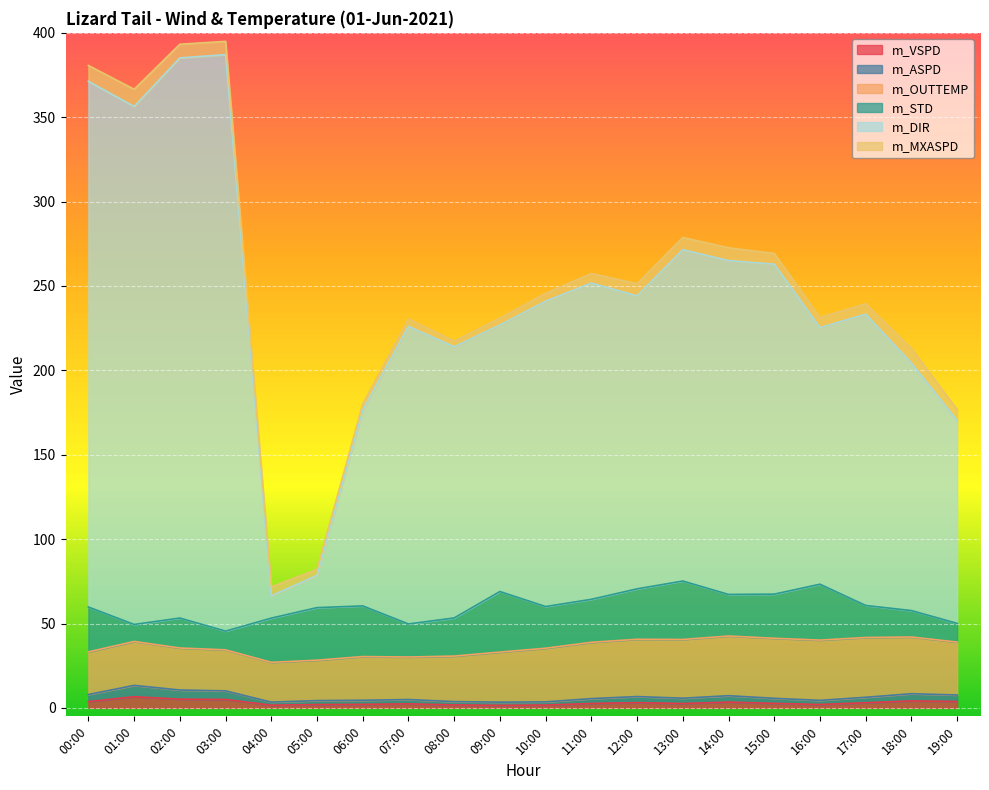

True or false: m_VSPD and m_ASPD cross at least once.

False